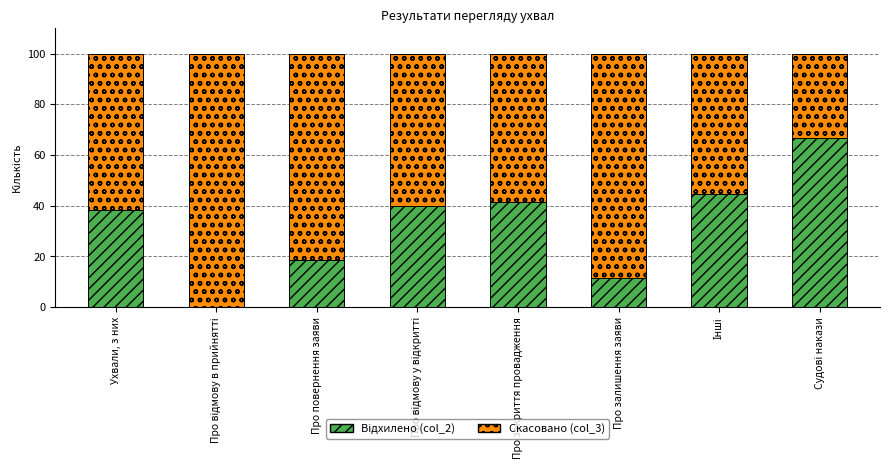

What is the total value across all series at Про повернення заяви?

100.0